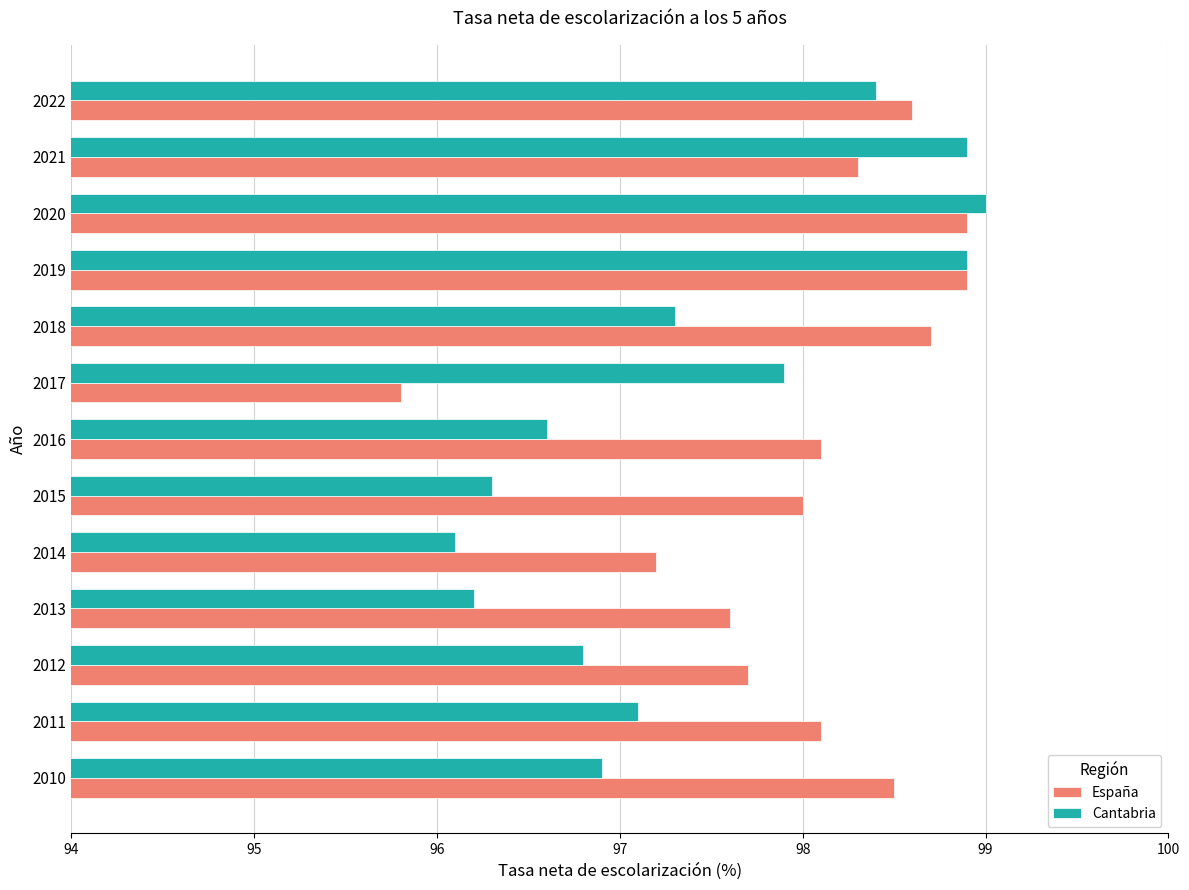

Rank the series at 2016 from lowest to highest value.

Cantabria, España